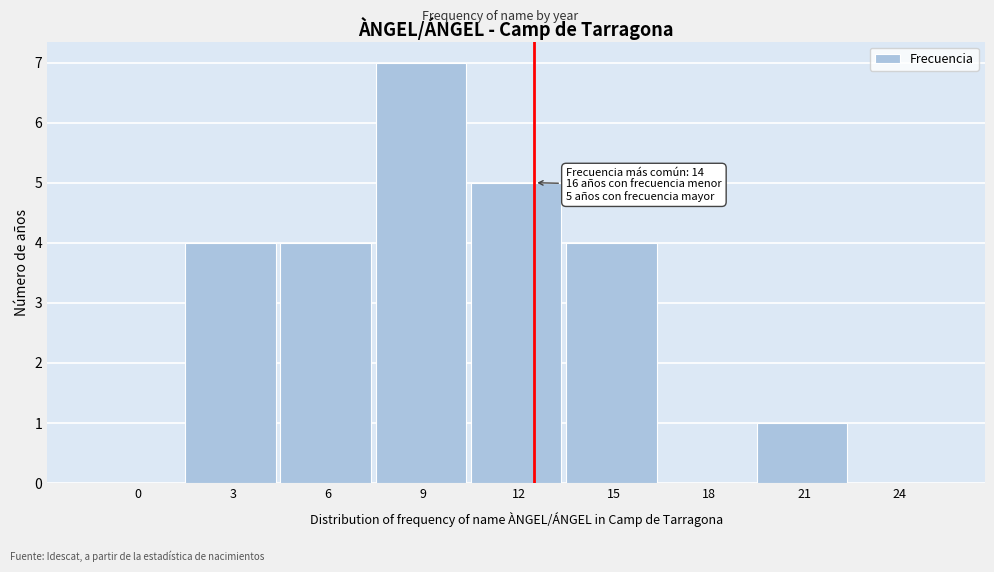

Reading right to left, transcribe all the data shown in this chart.

24=0	21=1	18=0	15=4	12=5	9=7	6=4	3=4	0=0